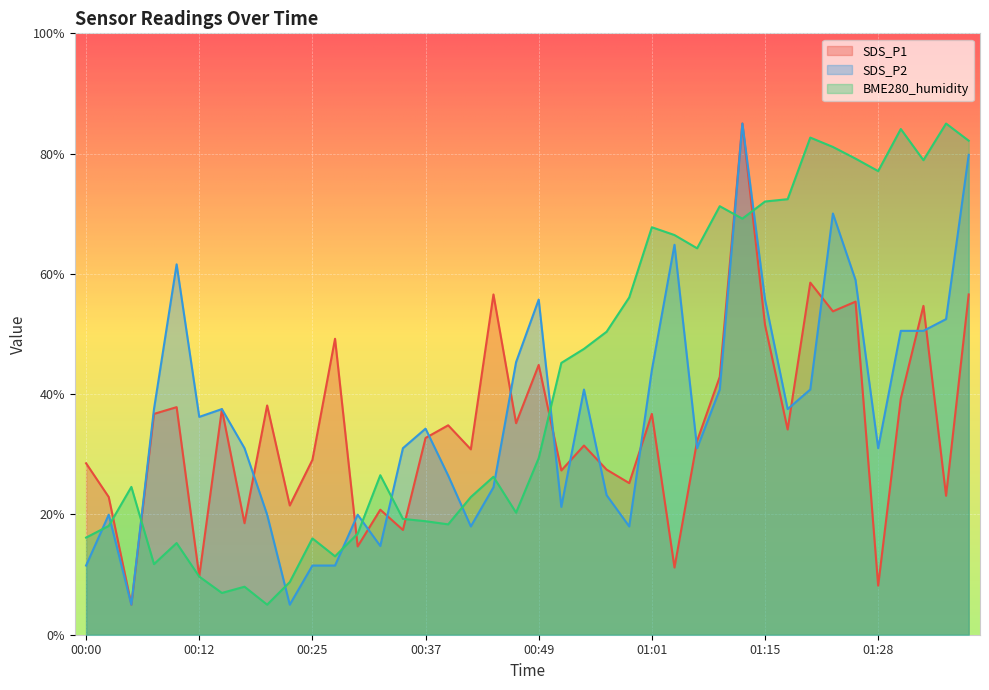

What is the total value across all series at 00:46?

100.8